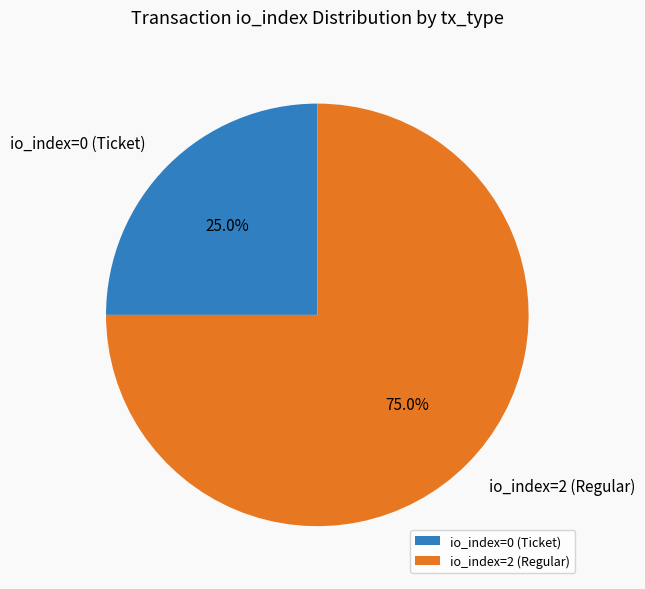

Does any single category account for the majority?

Yes